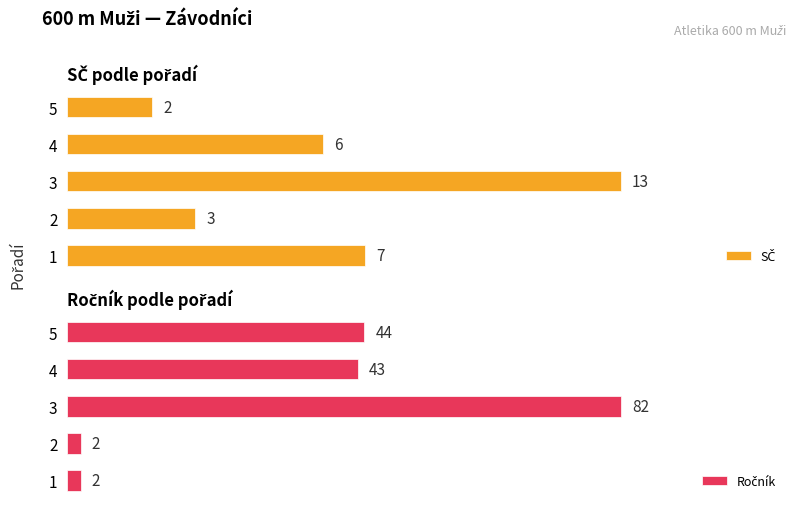

What is the value of the Ročník bar at the 2nd from the left?

2